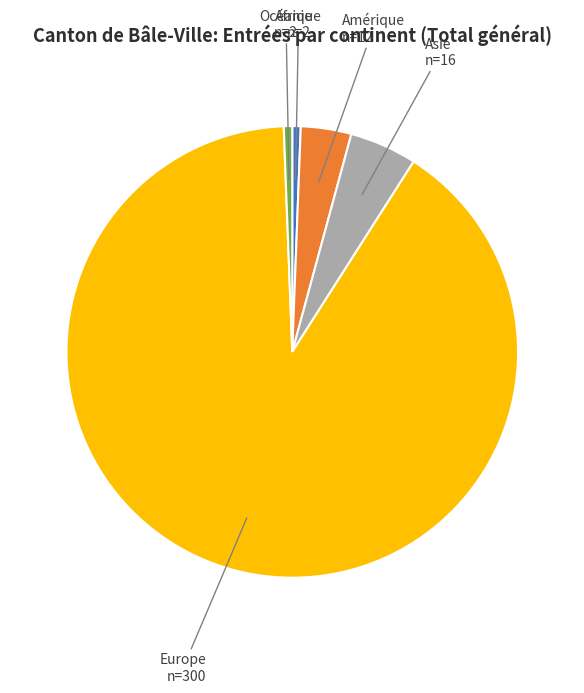

What is the largest slice in the pie chart?

Europe